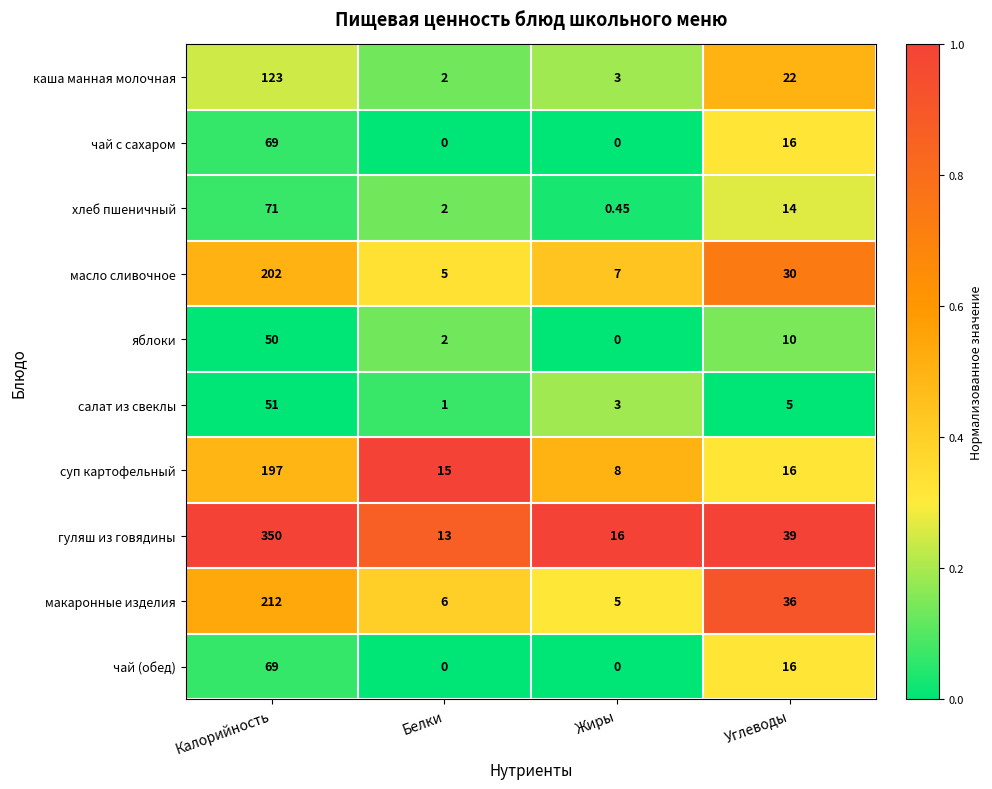

Where does the макаронные изделия series first go above 36?

Калорийность